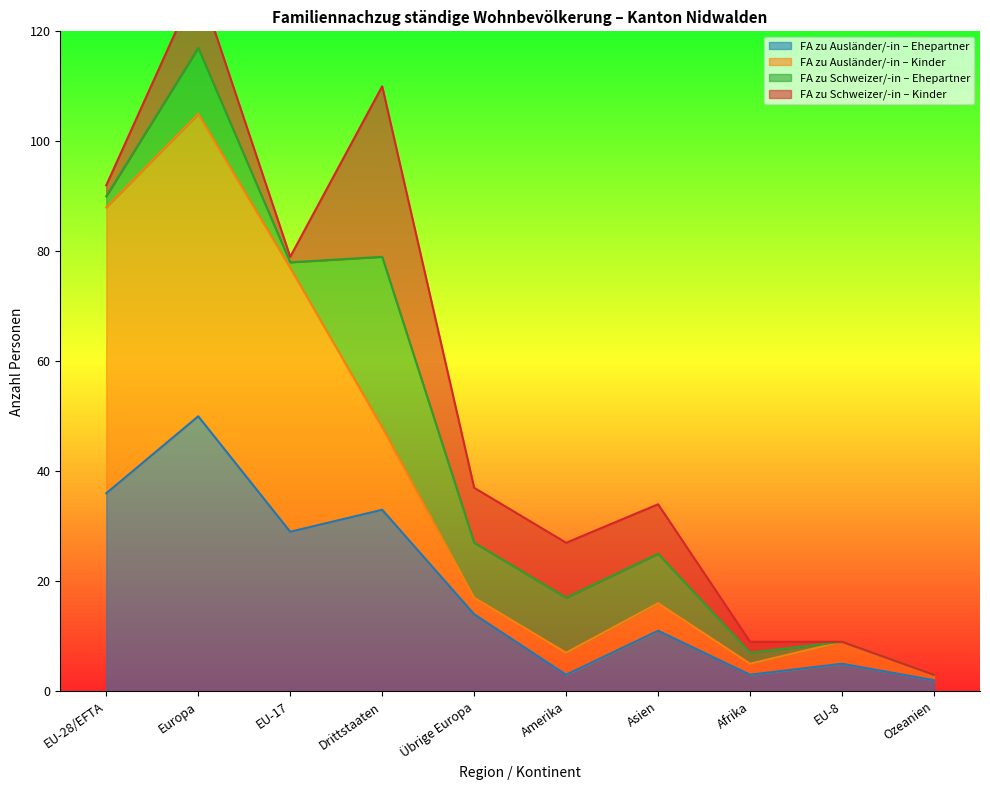

The value of FA zu Ausländer/-in – Ehepartner at Afrika is 3. True or false?

True